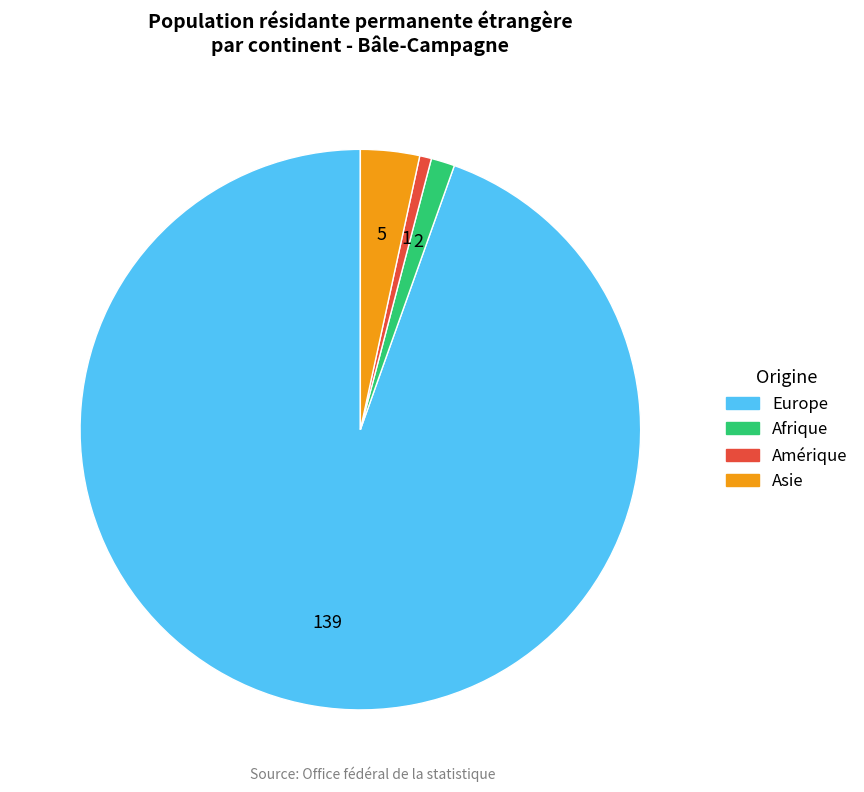

How many slices are in this pie chart?

4